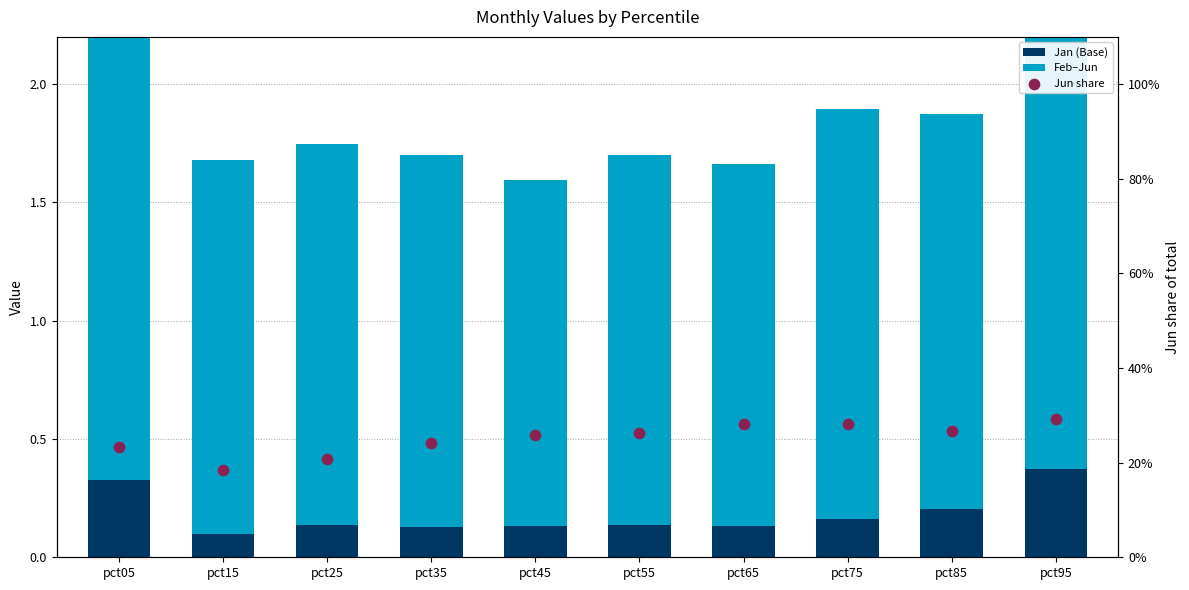

Which series has the largest total across all categories?

Feb–Jun